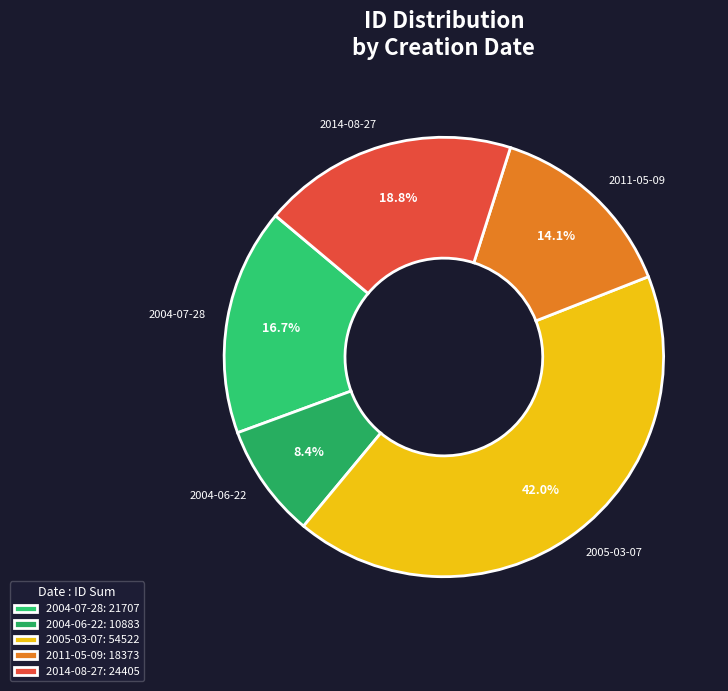

How many segments does this pie chart have?

5